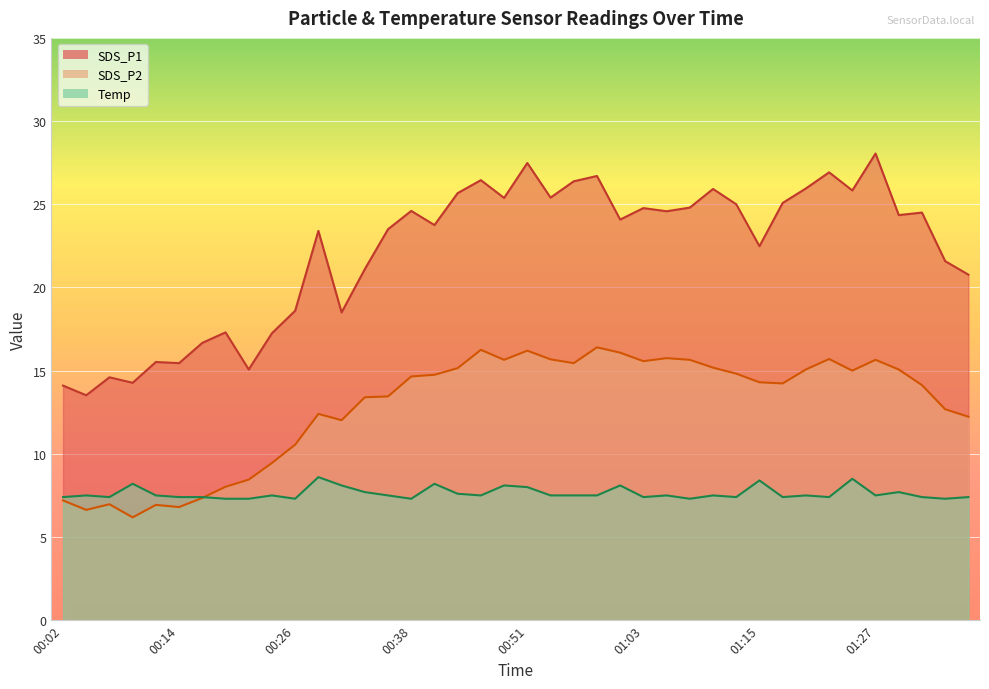

What is the difference between the highest and lowest values at 00:16?

9.3